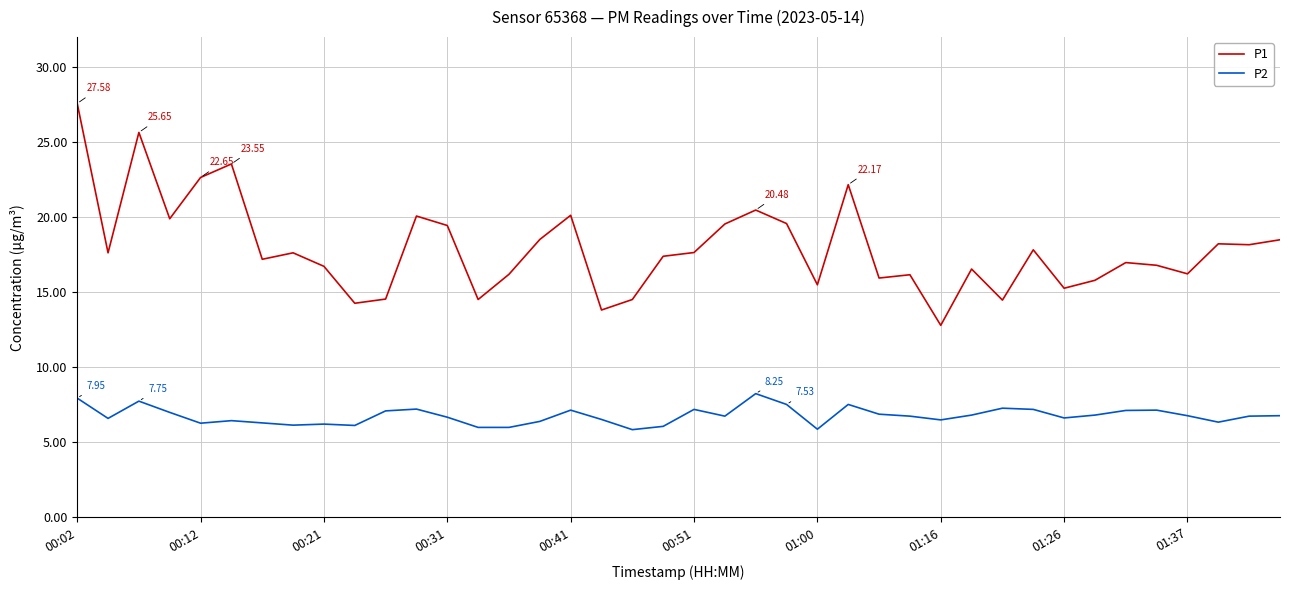

What is the difference between the maximum and minimum values in the P2 series?

2.4